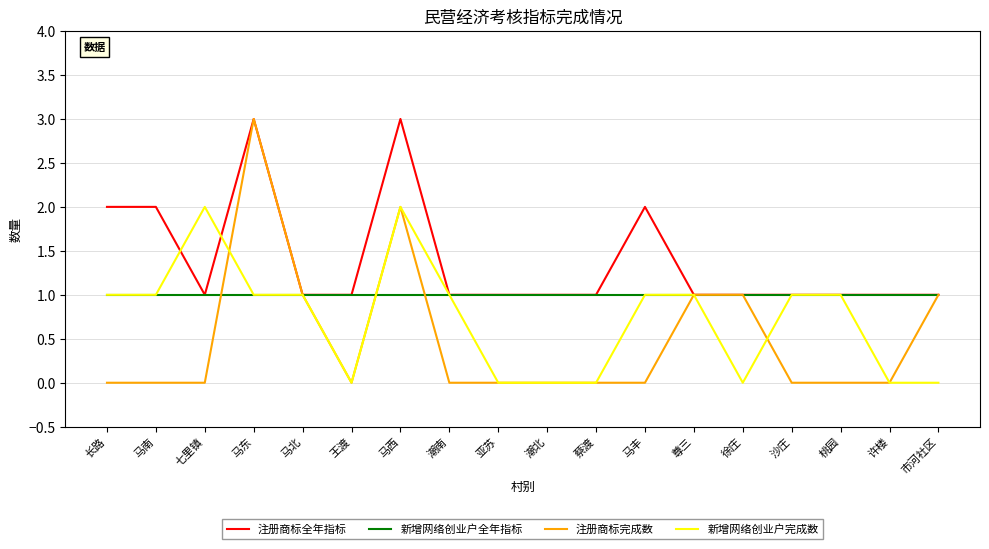

Reading left to right, list all the values displayed in this chart.

注册商标全年指标: 2	2	1	3	1	1	3	1	1	1	1	2	1	1	1	1	1	1
新增网络创业户全年指标: 1	1	1	1	1	1	1	1	1	1	1	1	1	1	1	1	1	1
注册商标完成数: 0	0	0	3	1	0	2	0	0	0	0	0	1	1	0	0	0	1
新增网络创业户完成数: 1	1	2	1	1	0	2	1	0	0	0	1	1	0	1	1	0	0